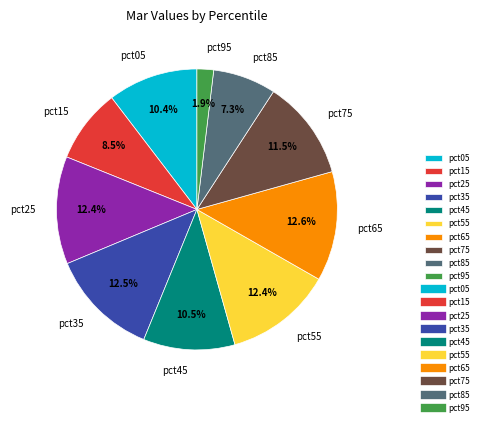

What is the smallest slice in the pie chart?

pct95